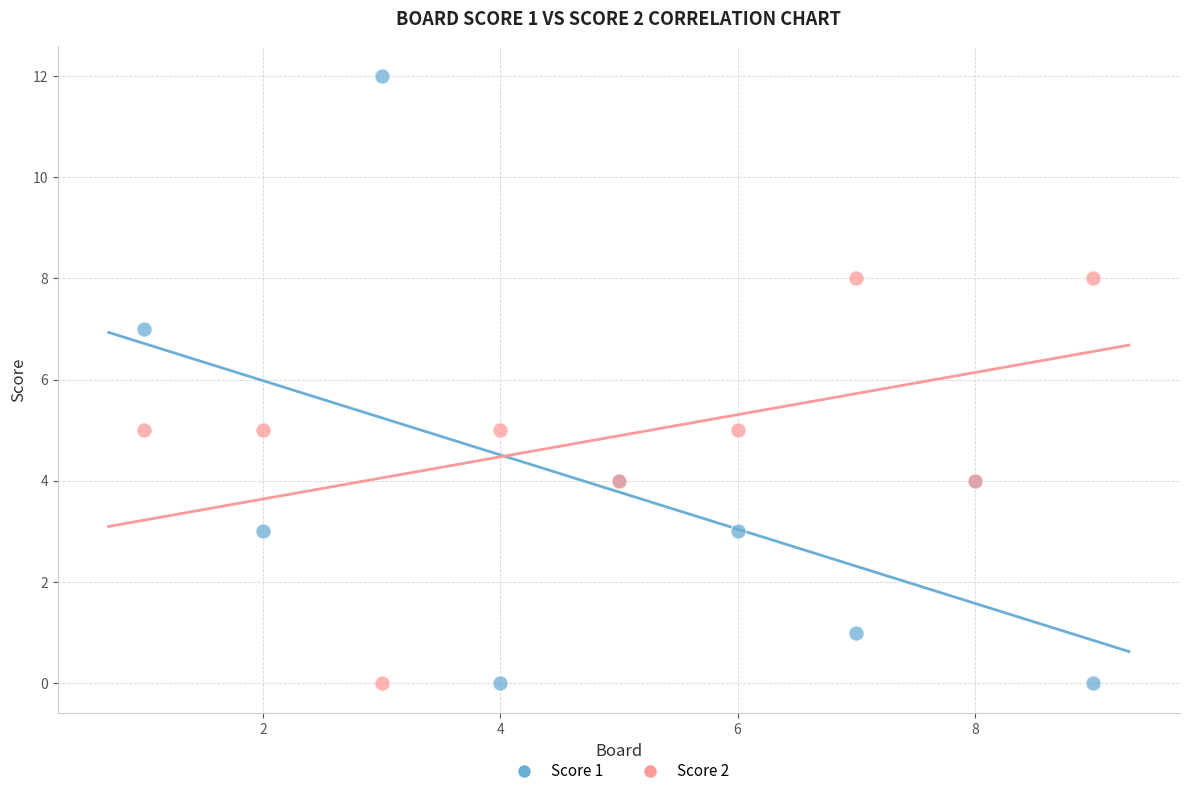

What is the X range (max minus min) for the scatter plot?

8